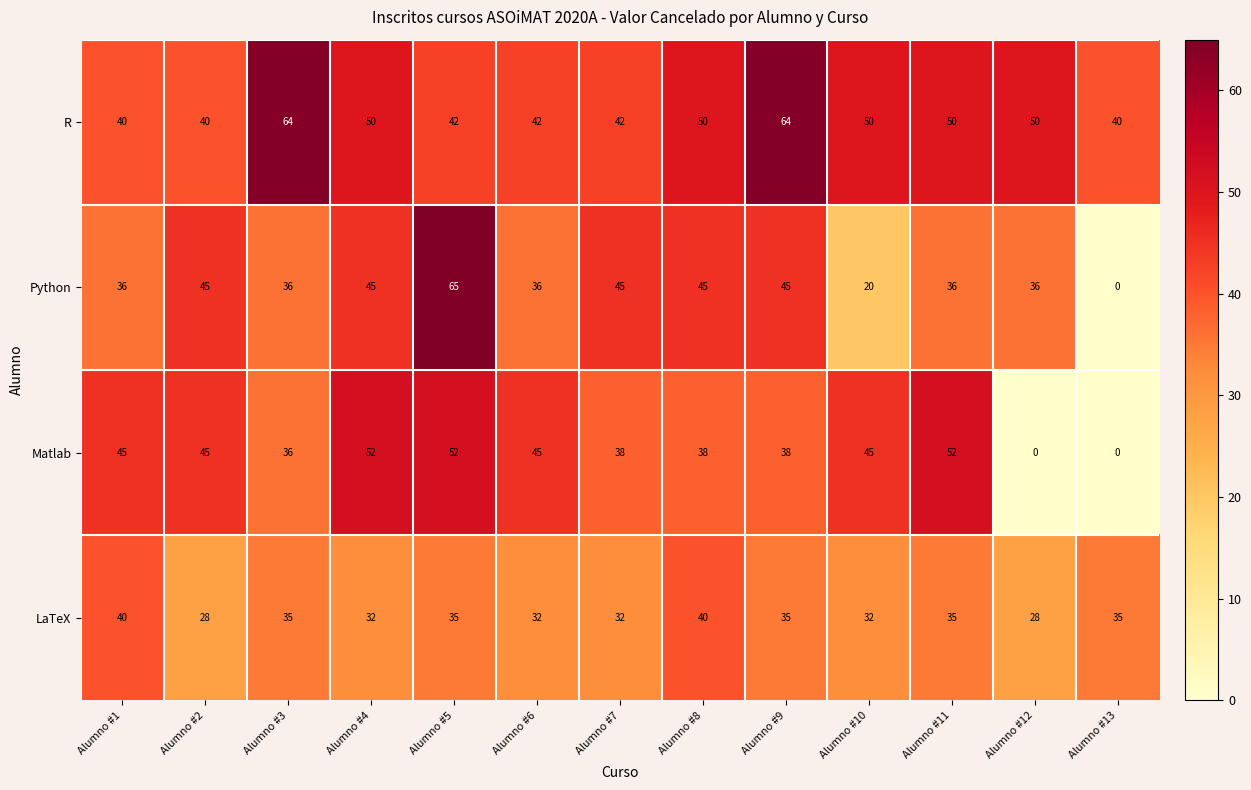

Read the LaTeX value at Alumno #9, to the nearest 5.

35